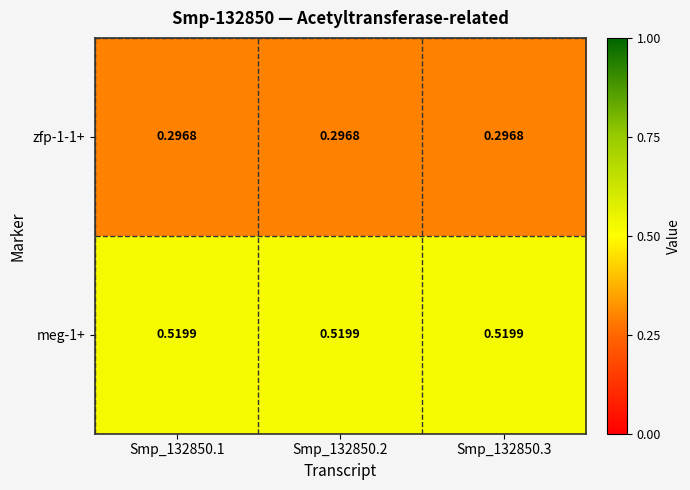

What is the total value across all series at Smp_132850.2?

0.8